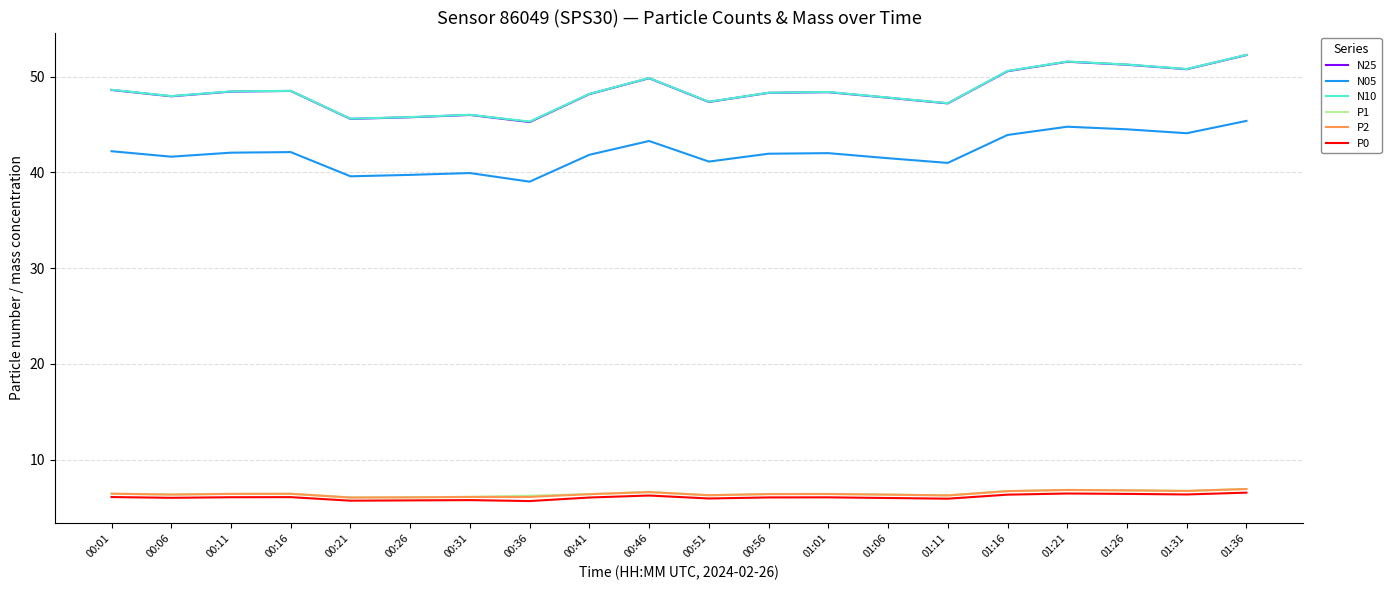

True or false: P2 and N05 intersect in this chart.

False